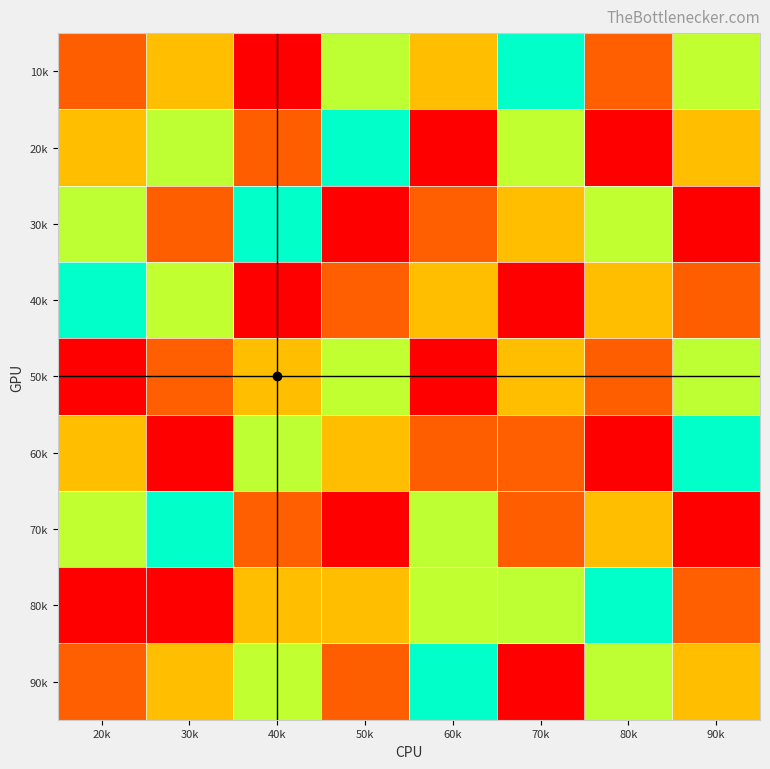

Reading left to right, extract all data points from this chart.

10k: 20k=8	30k=3	40k=9	50k=4	60k=7	70k=5	80k=2	90k=6
20k: 20k=3	30k=4	40k=8	50k=5	60k=1	70k=6	80k=9	90k=7
30k: 20k=4	30k=8	40k=5	50k=1	60k=2	70k=7	80k=6	90k=9
40k: 20k=5	30k=6	40k=1	50k=2	60k=3	70k=9	80k=7	90k=8
50k: 20k=1	30k=2	40k=7	50k=6	60k=9	70k=3	80k=8	90k=4
60k: 20k=7	30k=9	40k=4	50k=3	60k=8	70k=2	80k=1	90k=5
70k: 20k=6	30k=5	40k=2	50k=9	60k=4	70k=8	80k=3	90k=1
80k: 20k=9	30k=1	40k=3	50k=7	60k=6	70k=4	80k=5	90k=2
90k: 20k=2	30k=7	40k=6	50k=8	60k=5	70k=1	80k=4	90k=3